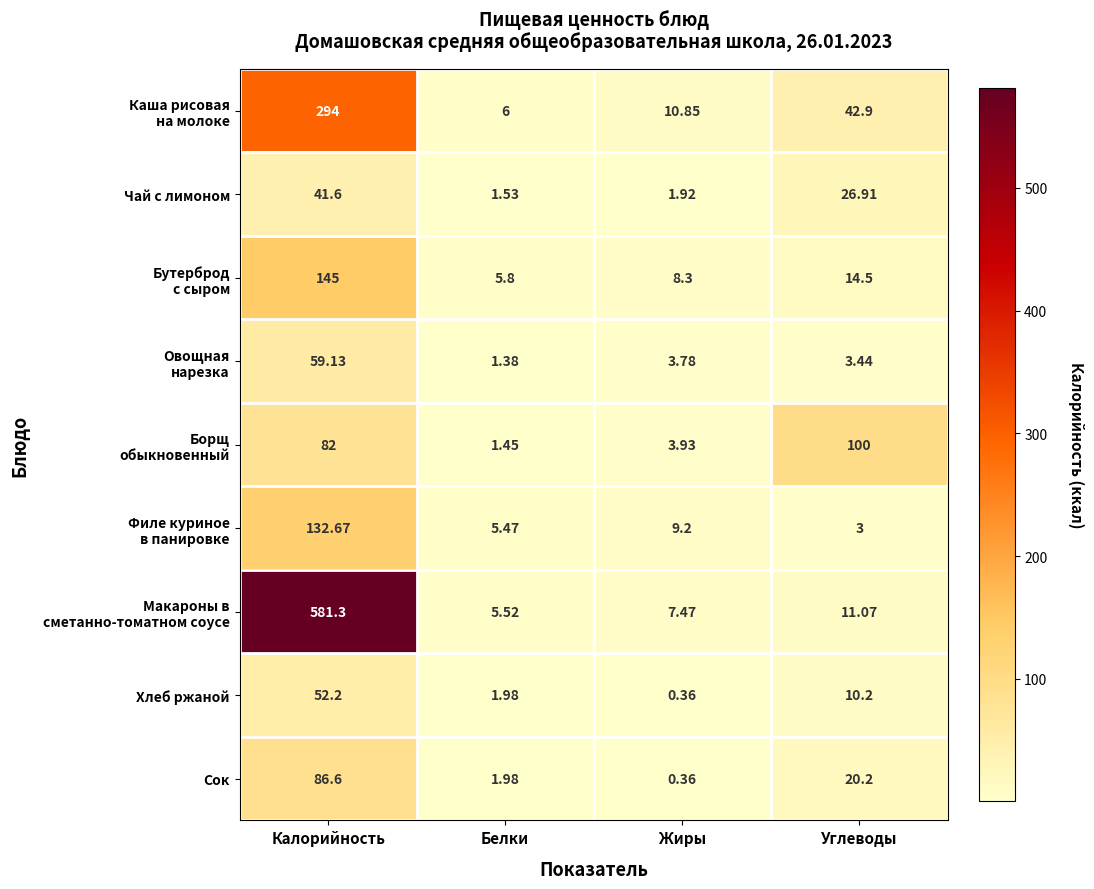

At which label does Хлеб ржаной first exceed 10?

Калорийность